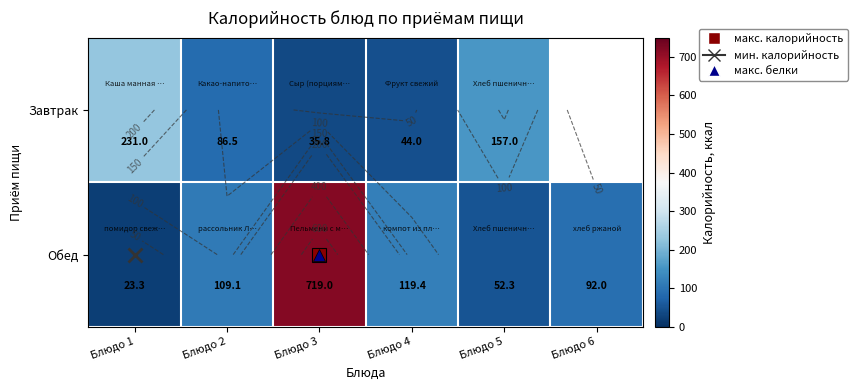

What is the sum of the Обед values at Блюдо 6 and Блюдо 1?

115.3